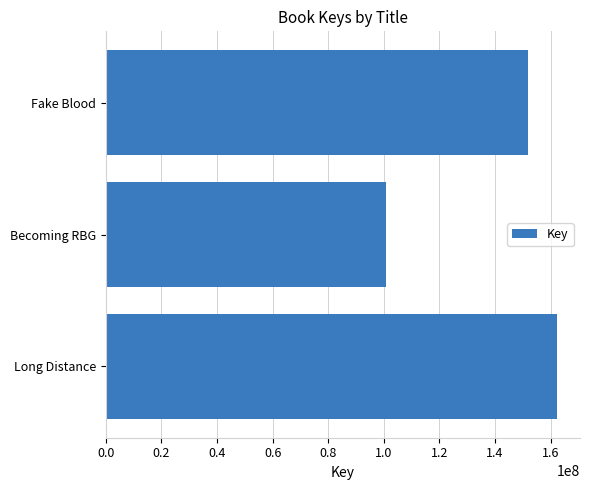

Is it true that the value at Fake Blood is 88720486?

False